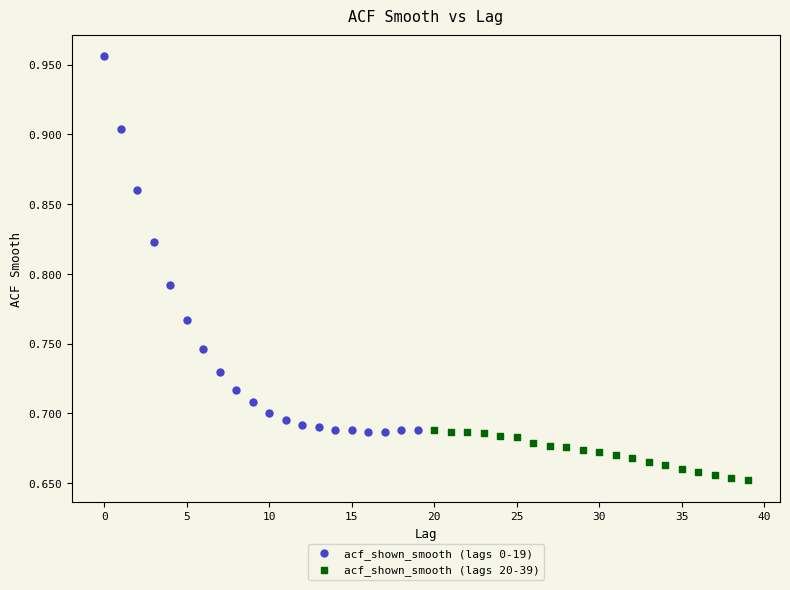

Which series has the widest spread of Y values?

acf_shown_smooth (lags 0-19)